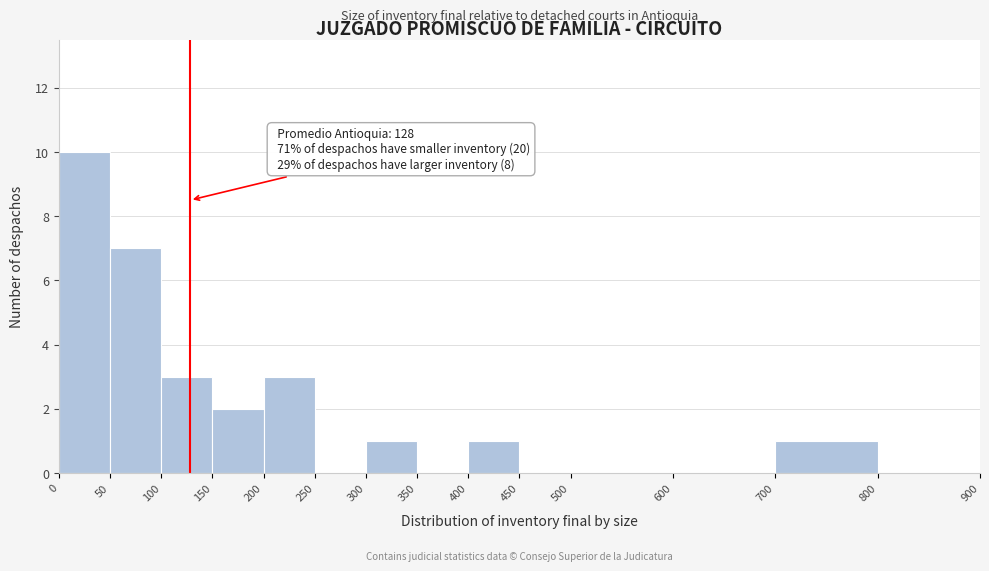

Over which range of the x-axis is the bar tallest?

0 to 50